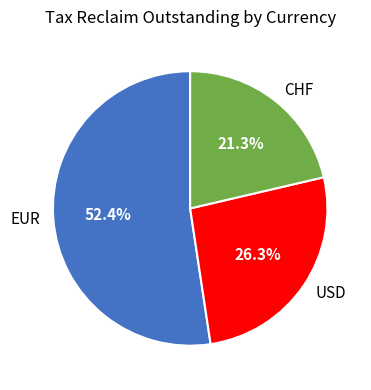

To the nearest percent, what is the difference between the largest and smallest slice percentages?

31%